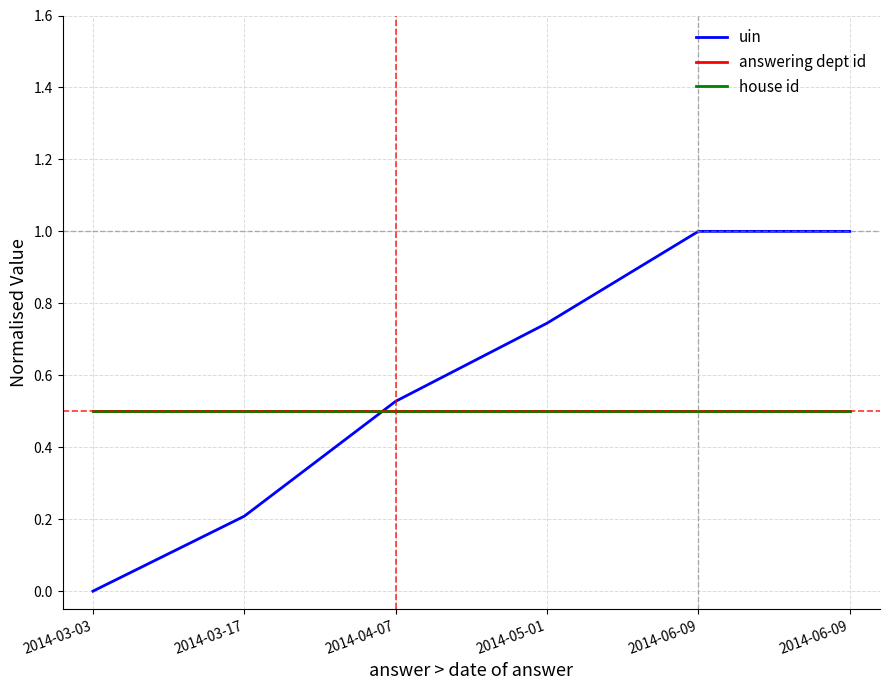

Which label corresponds to the largest value in the chart?

2014-06-09